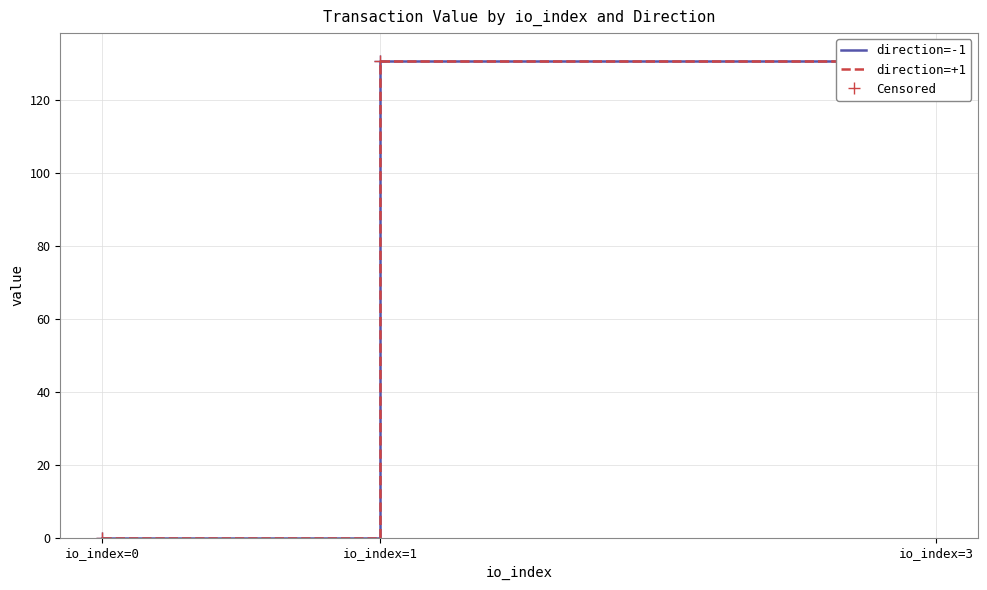

At which label is Censored closest to 65?

io_index=0